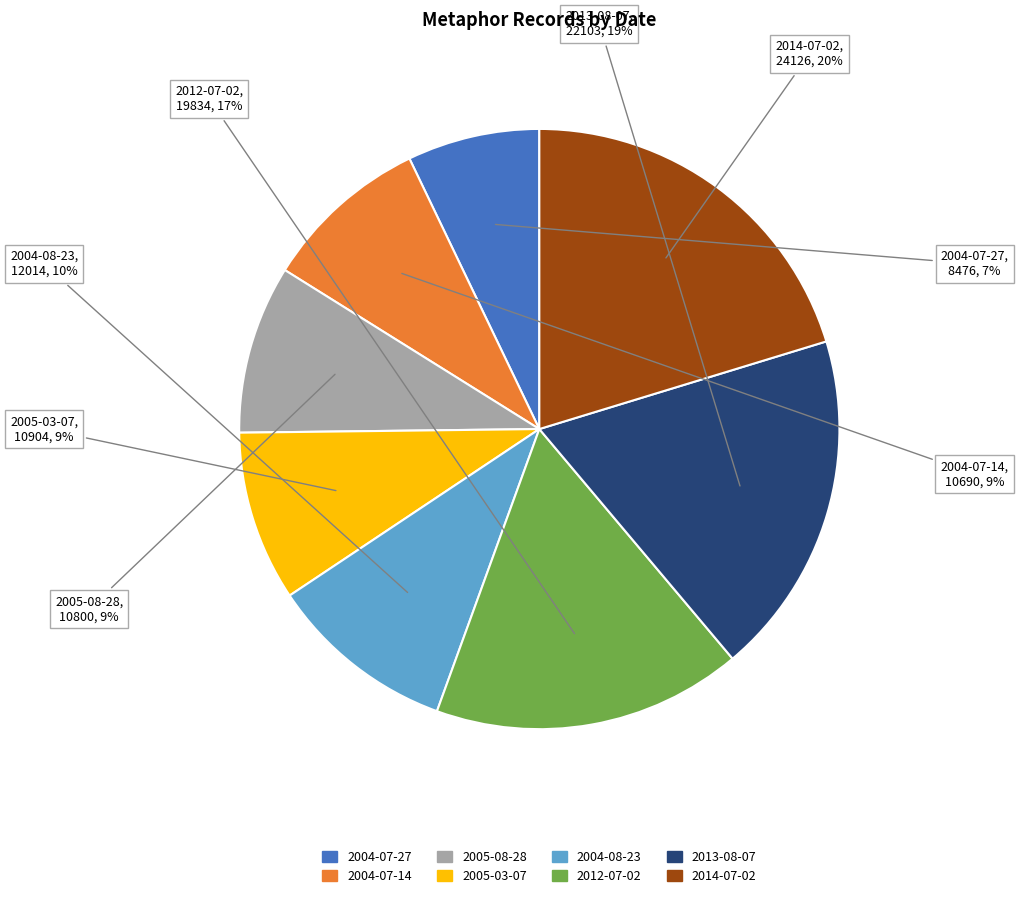

Which has a higher value, 2005-08-28 or 2004-07-27?

2005-08-28